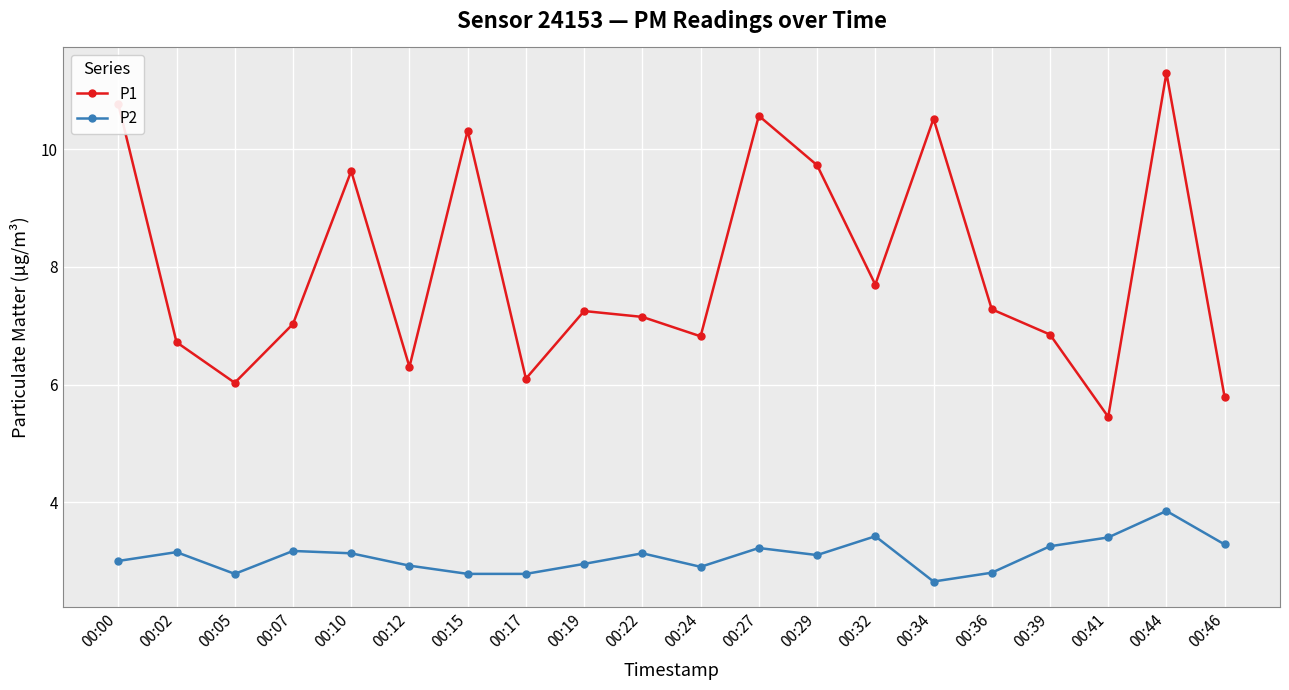

Which series changed the most between 00:00 and 00:05?

P1